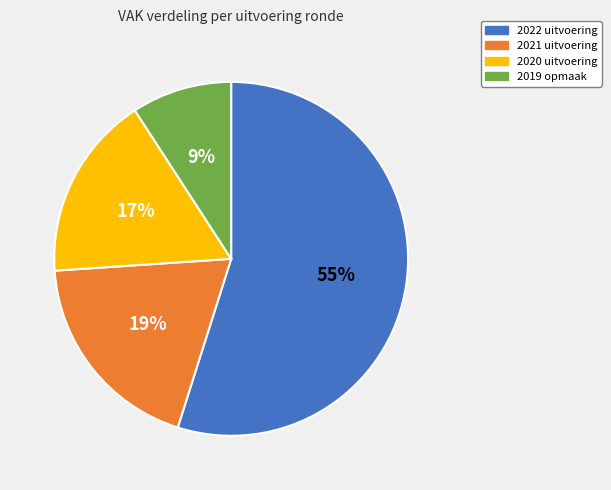

To the nearest percent, what is the difference between the 2022 uitvoering and 2021 uitvoering slice percentages?

36%